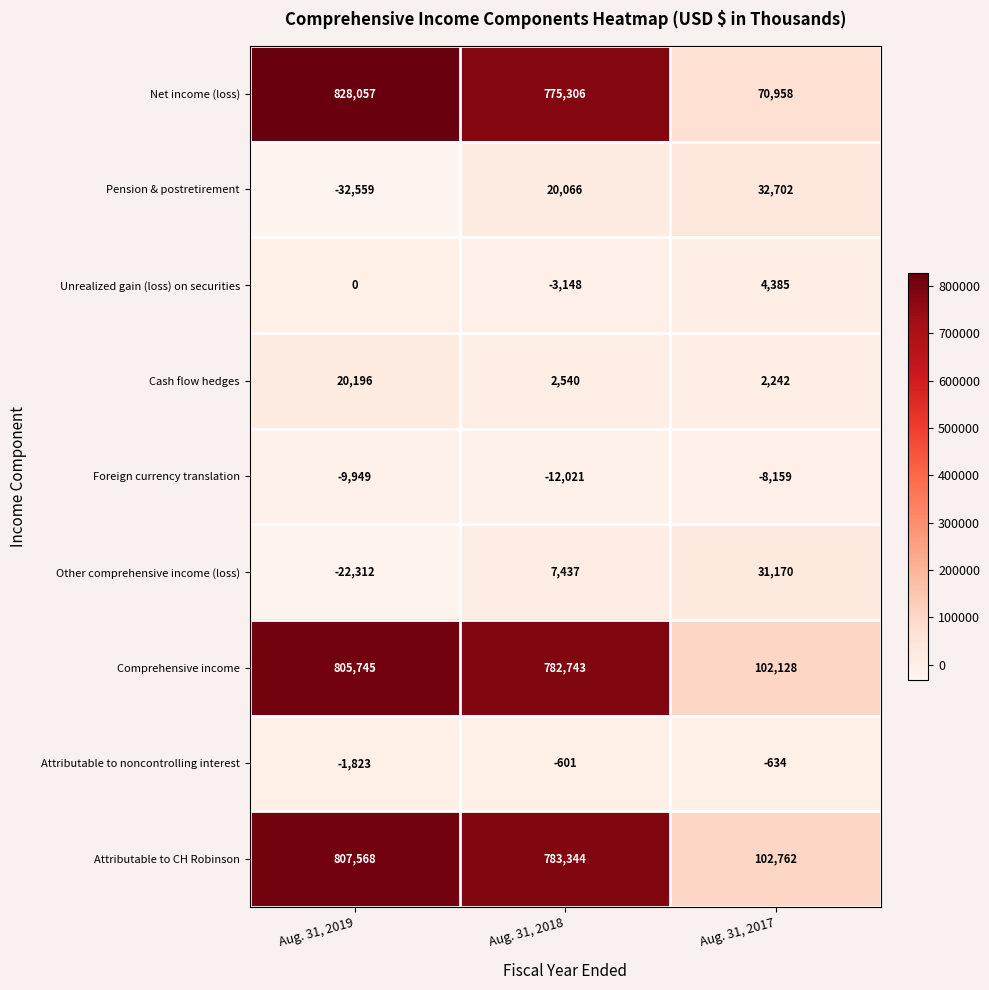

Reading right to left, extract all data points from this chart.

Net income (loss): Aug. 31, 2017=70958	Aug. 31, 2018=775306	Aug. 31, 2019=828057
Pension & postretirement: Aug. 31, 2017=32702	Aug. 31, 2018=20066	Aug. 31, 2019=-32559
Unrealized gain (loss) on securities: Aug. 31, 2017=4385	Aug. 31, 2018=-3148	Aug. 31, 2019=0
Cash flow hedges: Aug. 31, 2017=2242	Aug. 31, 2018=2540	Aug. 31, 2019=20196
Foreign currency translation: Aug. 31, 2017=-8159	Aug. 31, 2018=-12021	Aug. 31, 2019=-9949
Other comprehensive income (loss): Aug. 31, 2017=31170	Aug. 31, 2018=7437	Aug. 31, 2019=-22312
Comprehensive income: Aug. 31, 2017=102128	Aug. 31, 2018=782743	Aug. 31, 2019=805745
Attributable to noncontrolling interest: Aug. 31, 2017=-634	Aug. 31, 2018=-601	Aug. 31, 2019=-1823
Attributable to CH Robinson: Aug. 31, 2017=102762	Aug. 31, 2018=783344	Aug. 31, 2019=807568